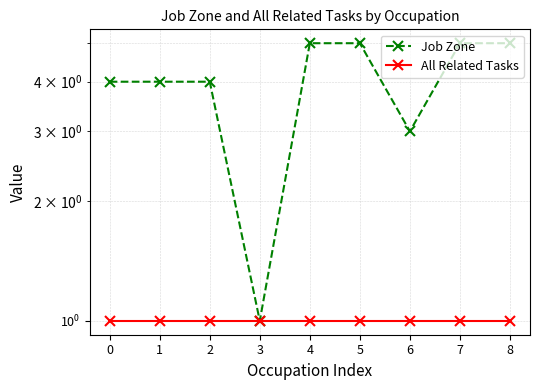

What is the spread (max minus min) of values at 0?

3